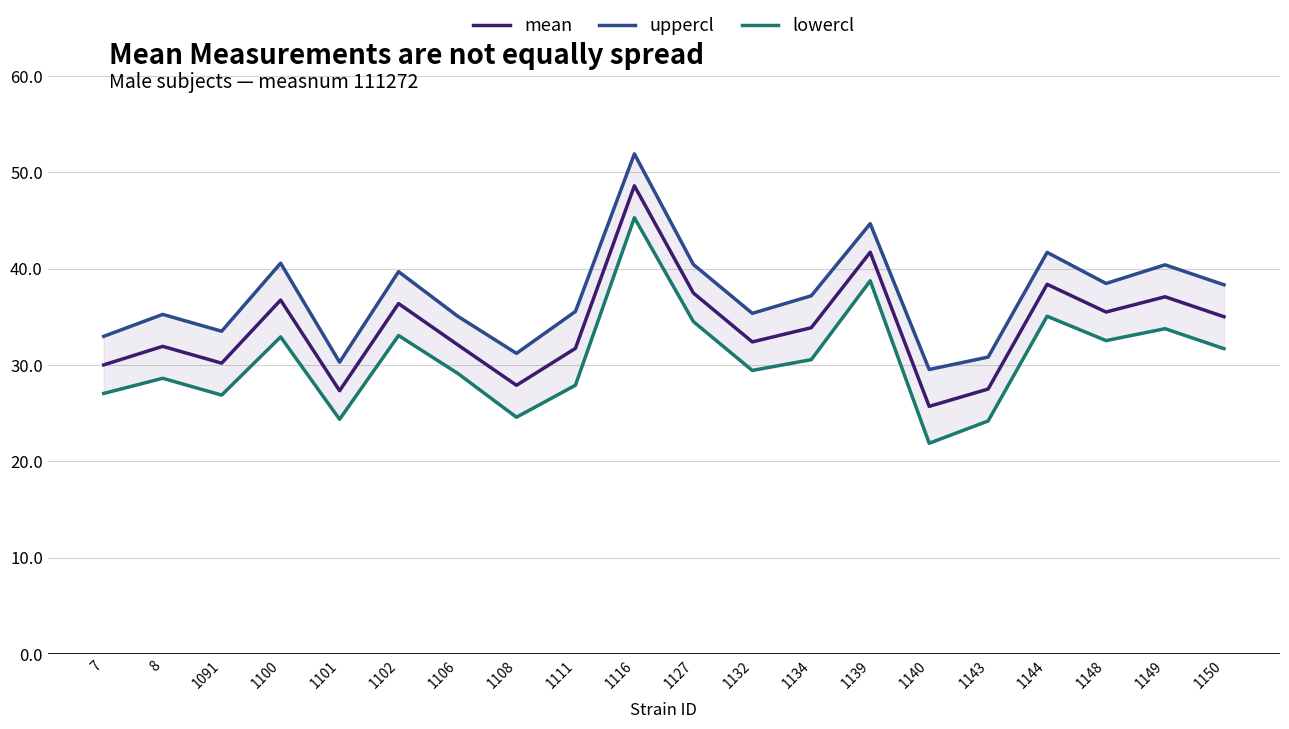

True or false: uppercl has a value of 13.9 at 1108.

False